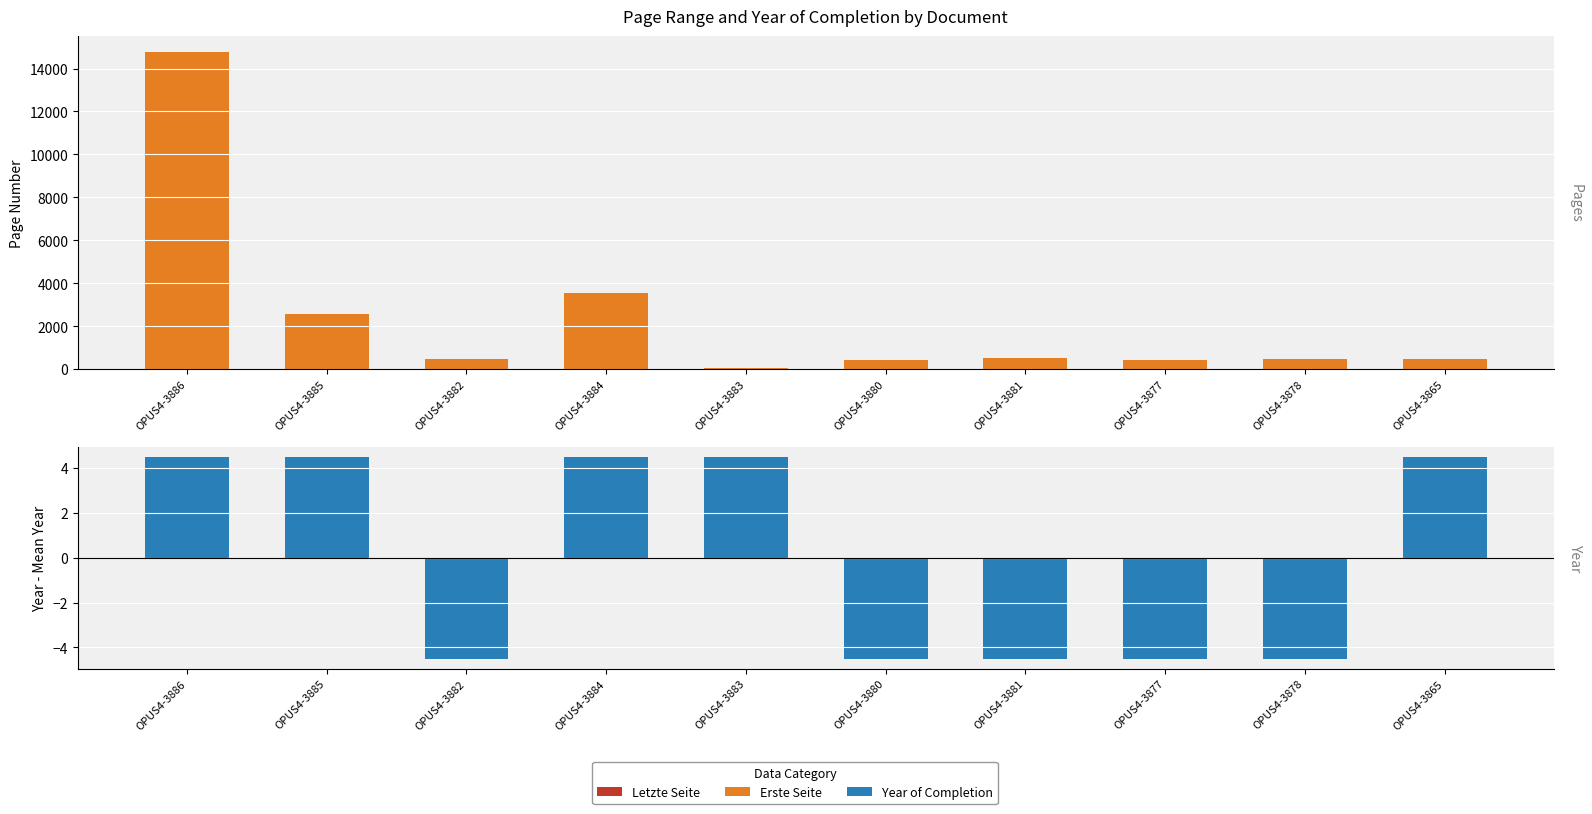

Between OPUS4-3865 and OPUS4-3880, which is larger?

OPUS4-3865